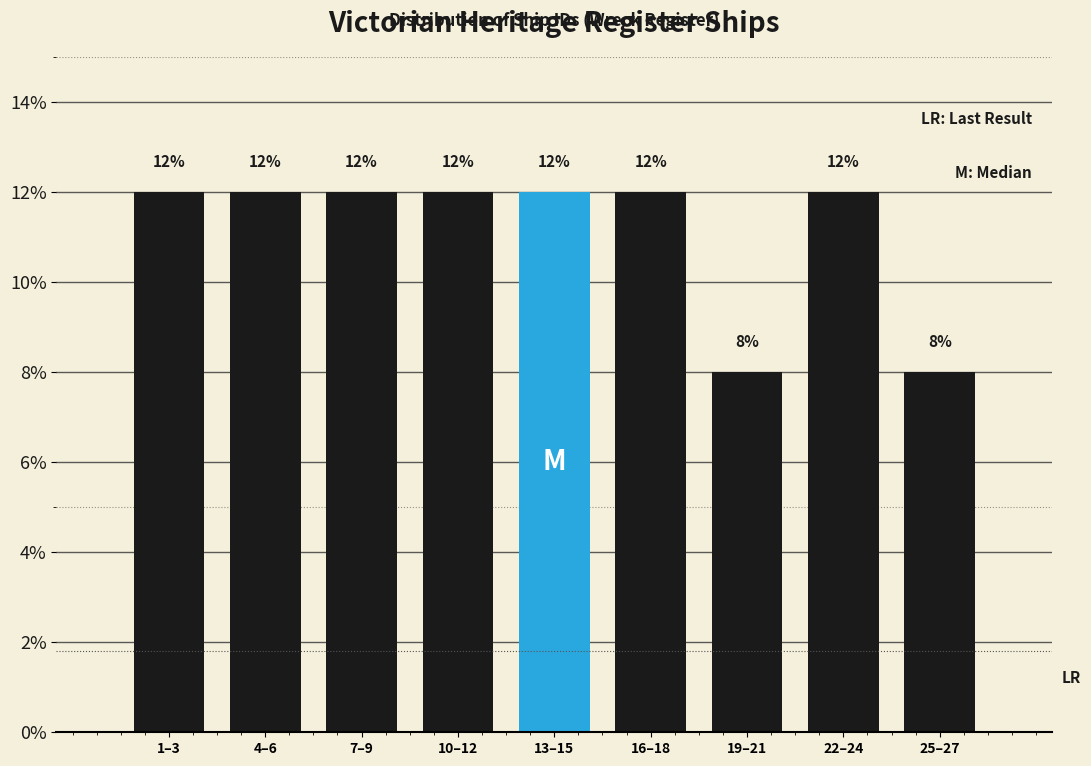

Reading left to right, transcribe all the data shown in this chart.

1–3=12	4–6=12	7–9=12	10–12=12	13–15=12	16–18=12	19–21=8	22–24=12	25–27=8